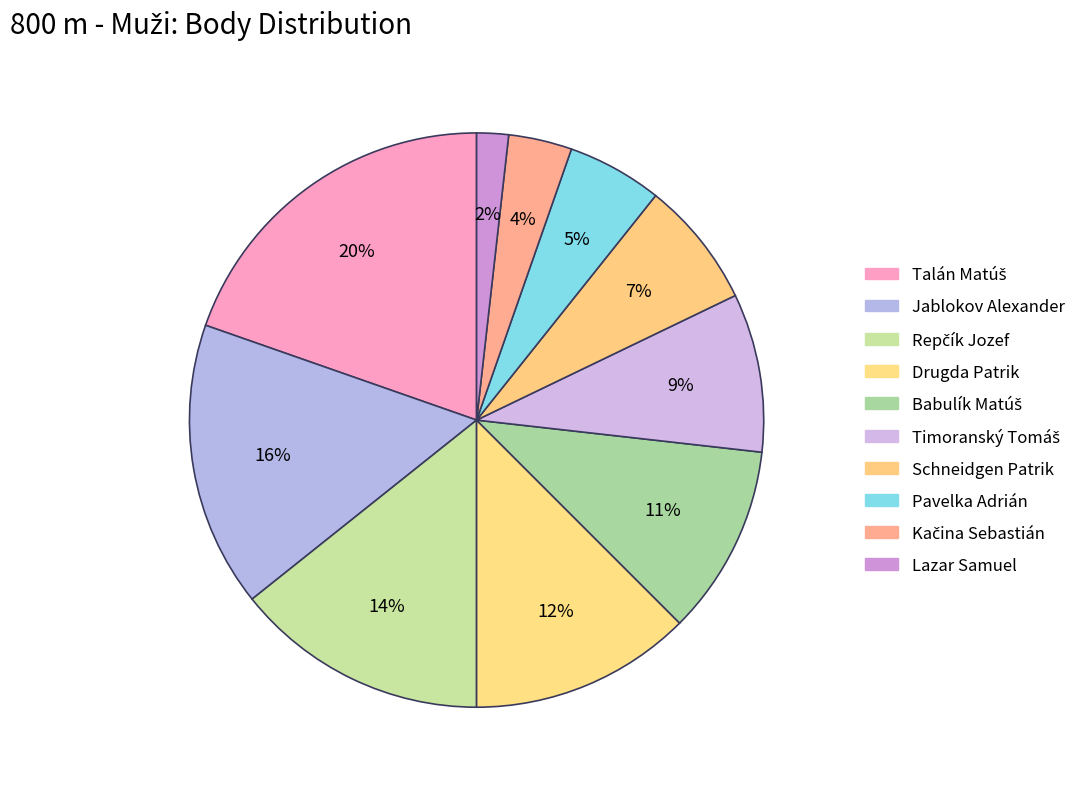

To the nearest percent, what is the combined percentage of Jablokov Alexander and Talán Matúš?

36%